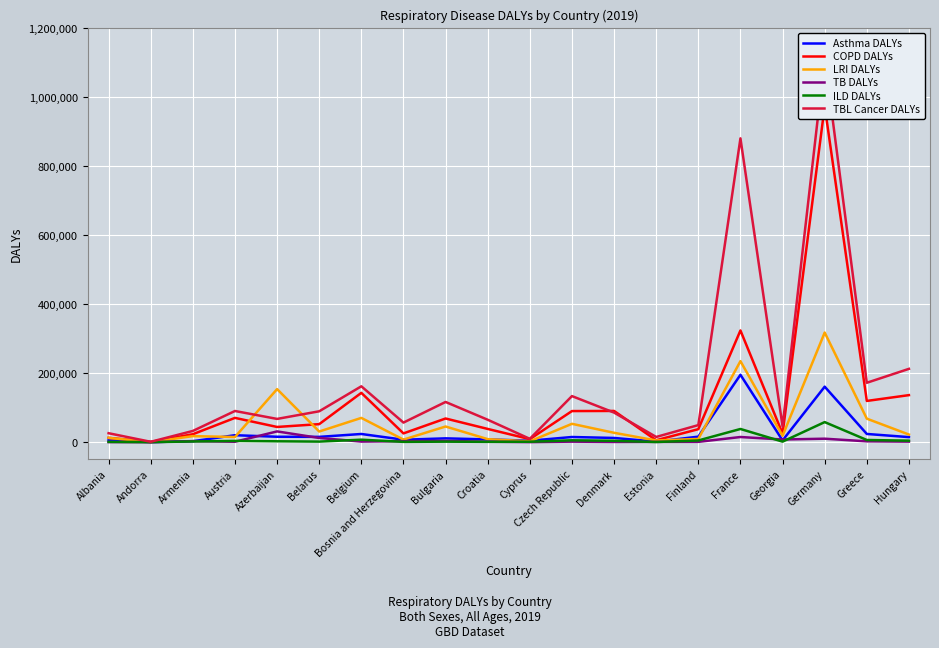

What is the value of the TBL Cancer DALYs point at the 17th from the left?

45743.1